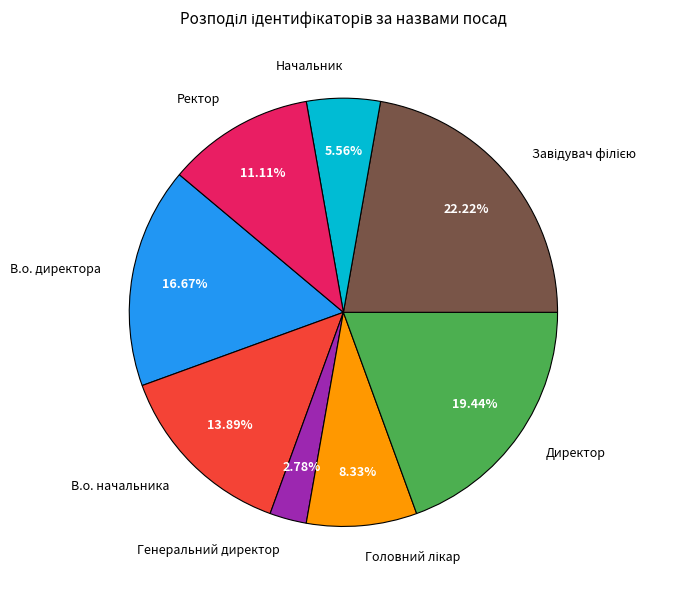

How many segments does this pie chart have?

8